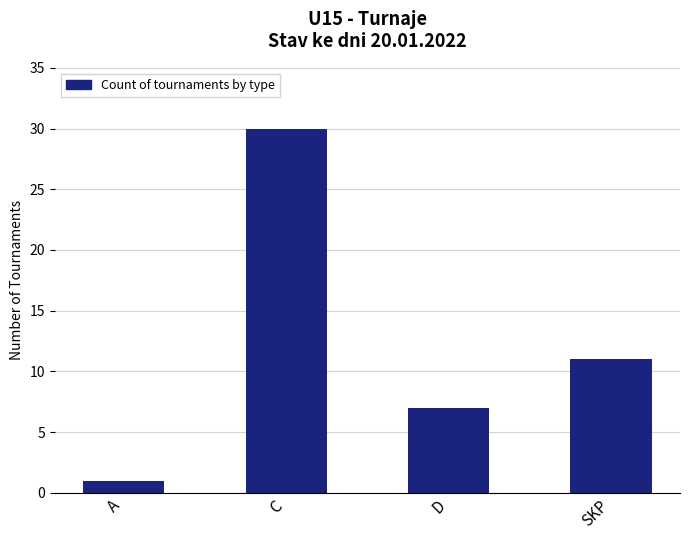

Which label corresponds to the smallest value in the chart?

A